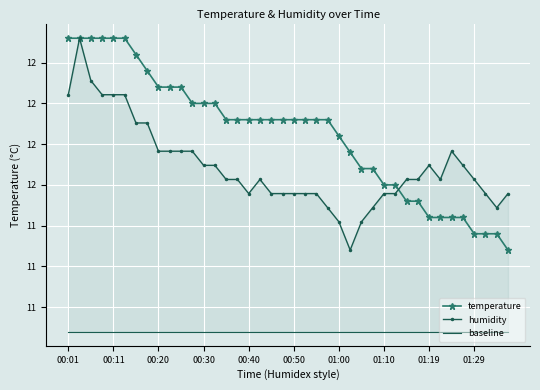

Rank the series by their maximum value, from lowest to highest.

baseline, temperature, humidity